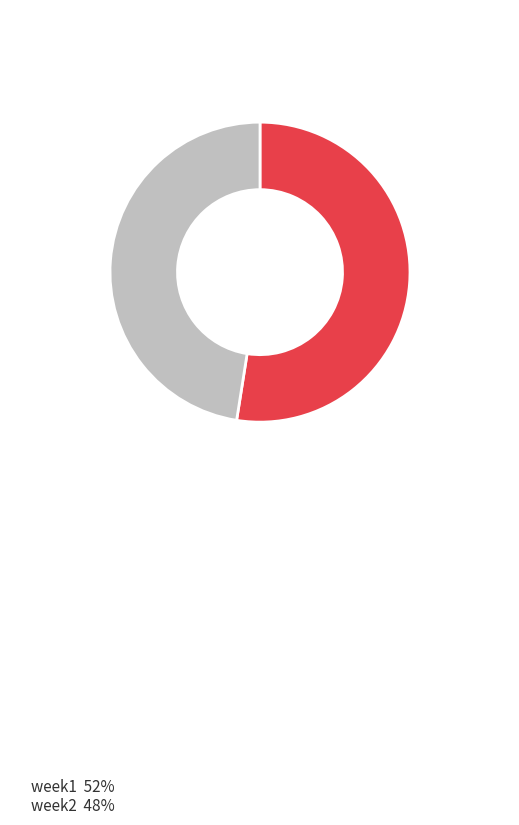

Which slice is the largest?

week1